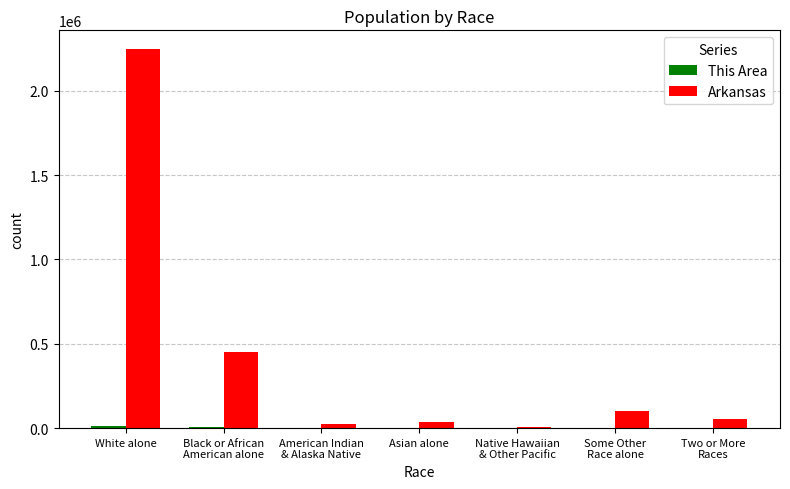

Which series has the largest total across all categories?

Arkansas